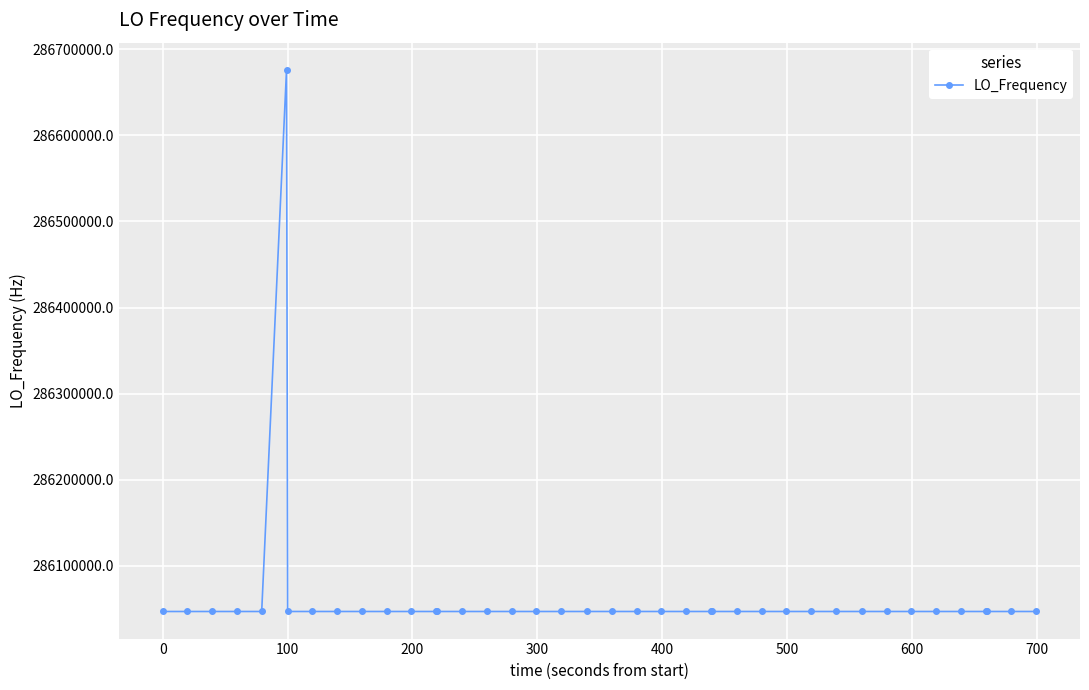

How many distinct data groups are displayed?

1